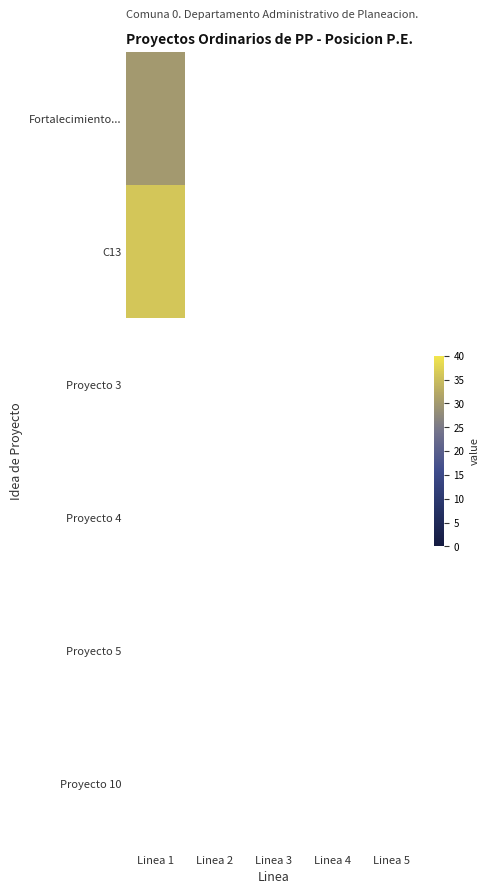

Count the number of categories in the chart.

5